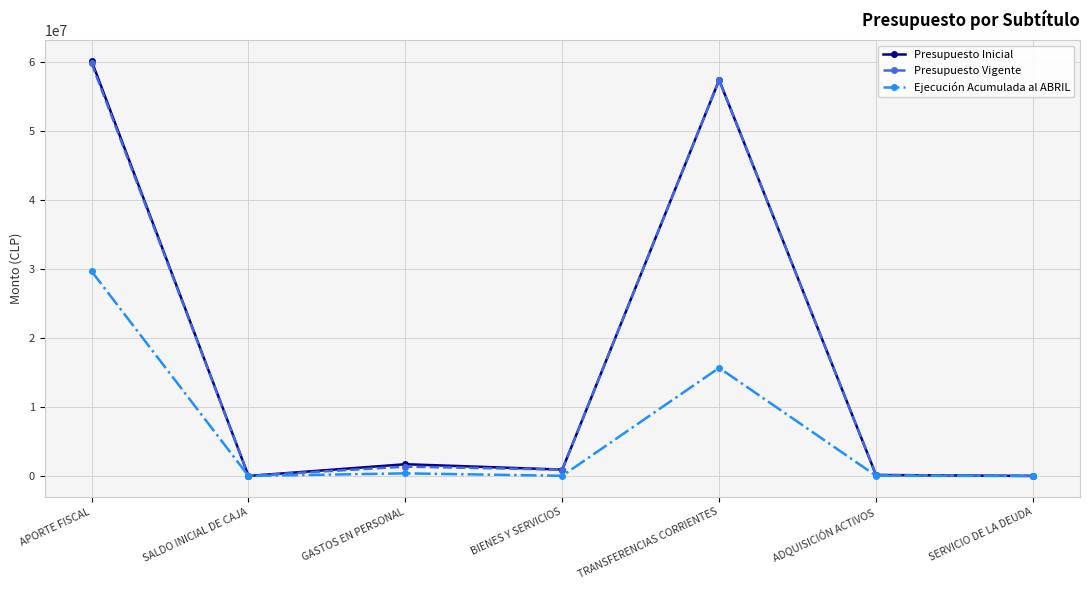

The Ejecución Acumulada al ABRIL series shows -18640541 at SERVICIO DE LA DEUDA. True or false?

False